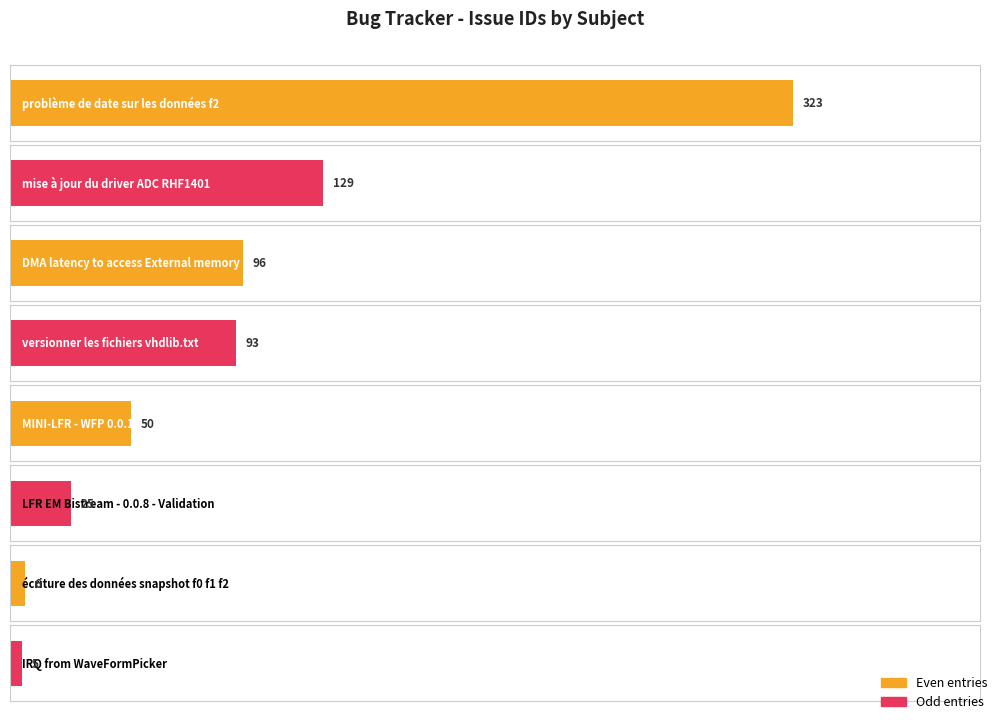

Reading left to right, transcribe all the data shown in this chart.

323	129	96	93	50	25	6	5